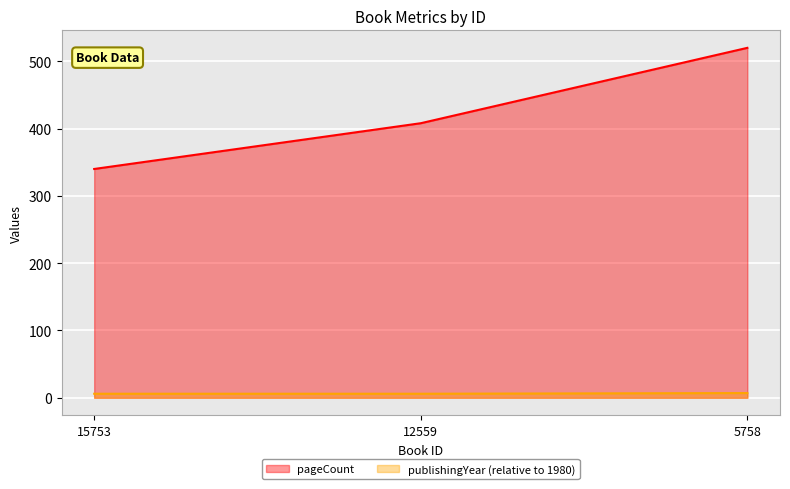

What are all the series names shown in the legend?

pageCount, publishingYear (relative to 1980)